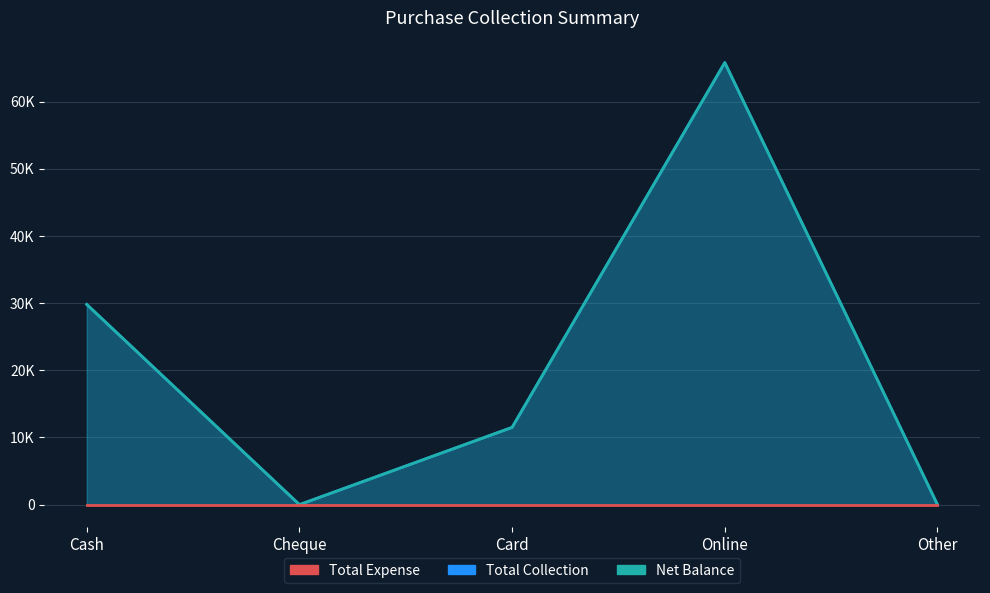

Between Cash and Cheque, which series saw the biggest shift?

Total Collection